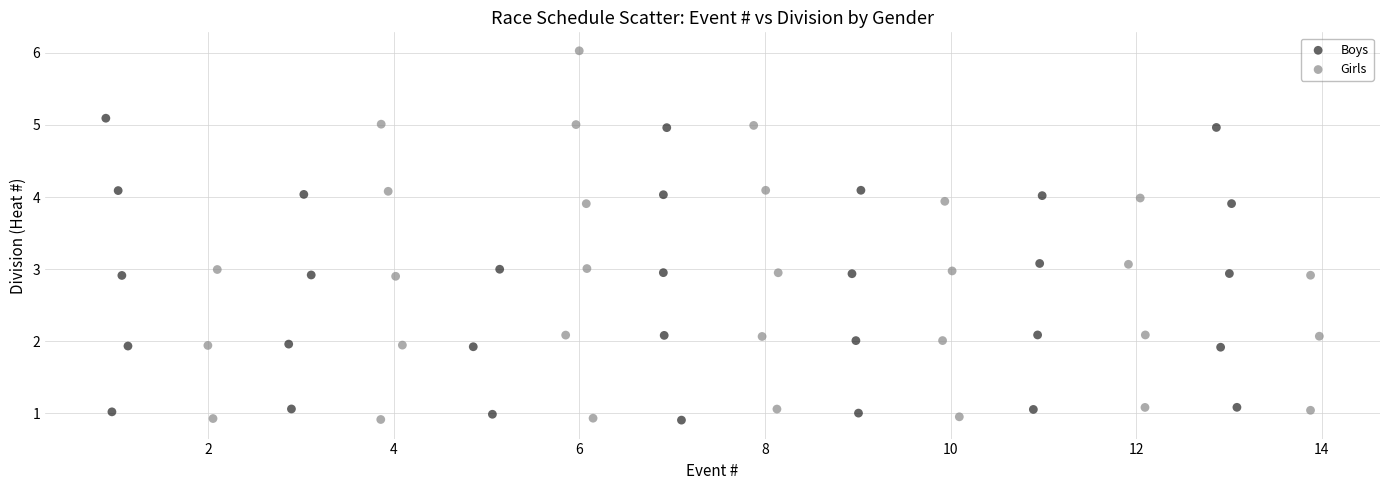

Which series reaches the maximum Y coordinate?

Girls